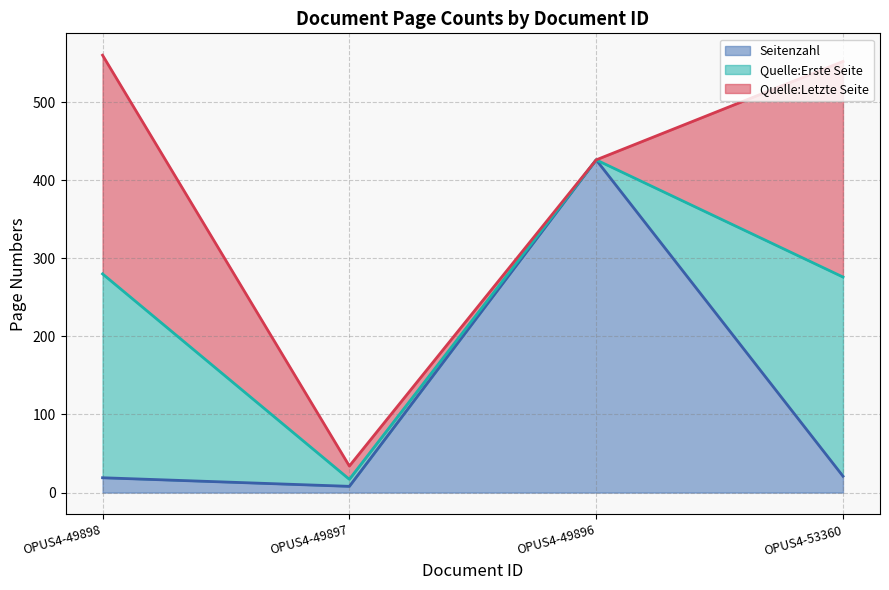

The value of Seitenzahl at OPUS4-53360 is 21. True or false?

True